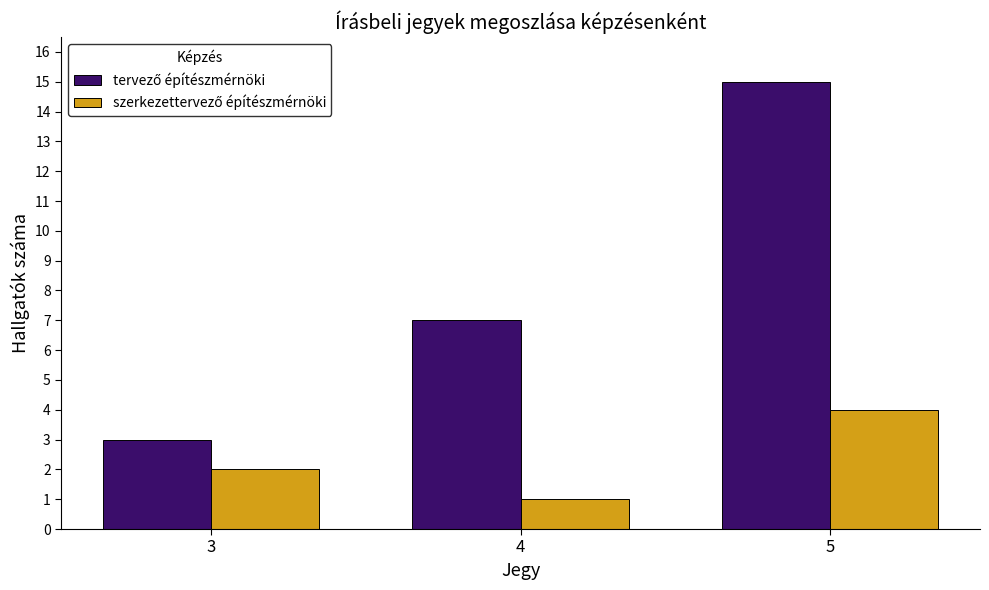

At which category is the sum across all series the highest?

5